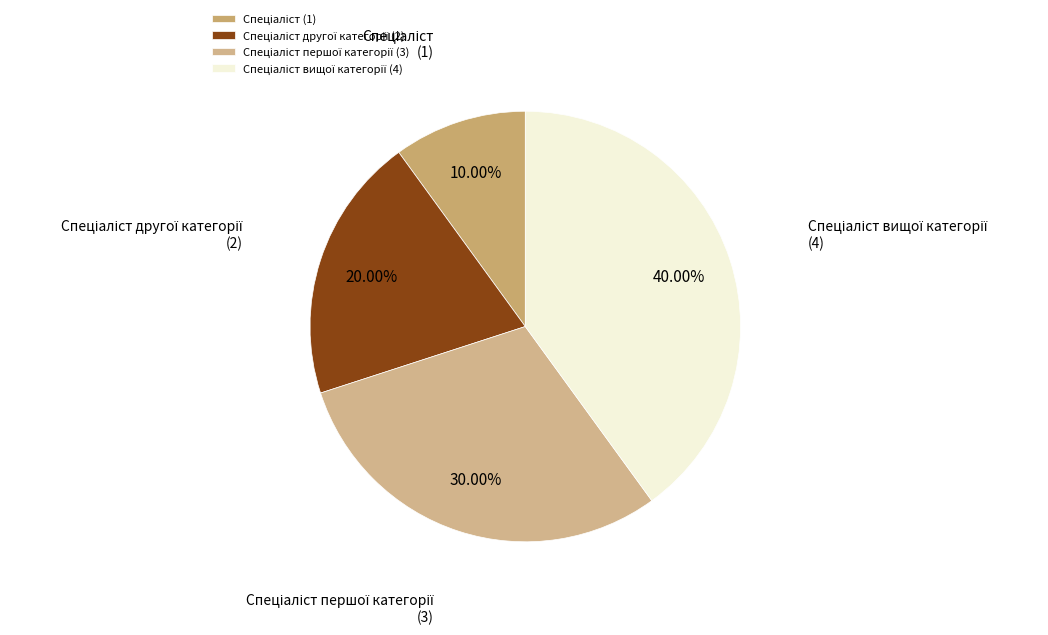

Count the number of slices in the pie.

4